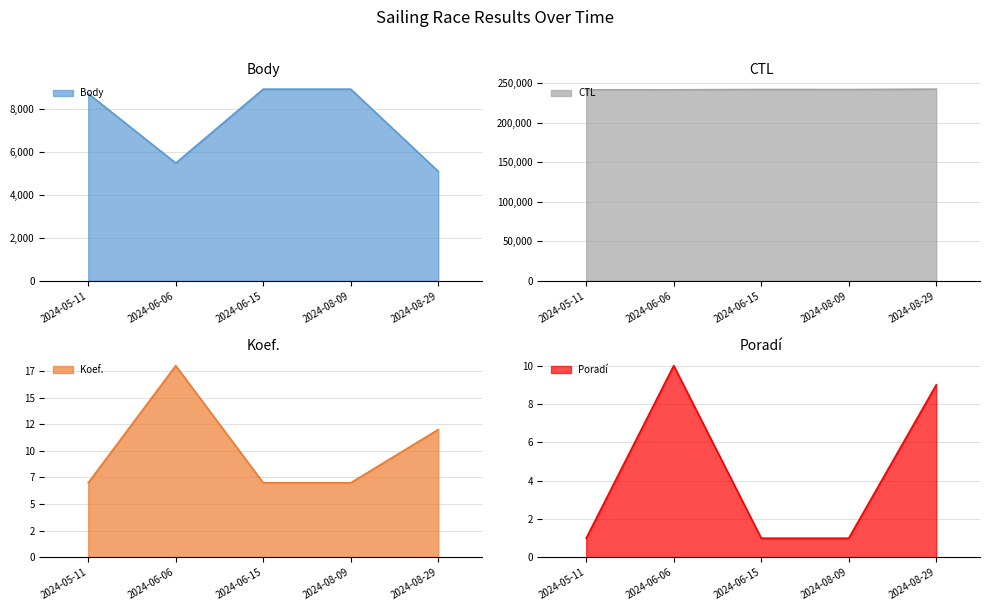

Reading right to left, what are all the values shown in this chart?

Body: 2024-05-11=8730	2024-06-06=5492	2024-06-15=8940	2024-08-09=8940	2024-08-29=5106
CTL: 2024-05-11=241324	2024-06-06=241301	2024-06-15=241722	2024-08-09=241632	2024-08-29=242150
Koef.: 2024-05-11=7	2024-06-06=18	2024-06-15=7	2024-08-09=7	2024-08-29=12
Poradí: 2024-05-11=1	2024-06-06=10	2024-06-15=1	2024-08-09=1	2024-08-29=9